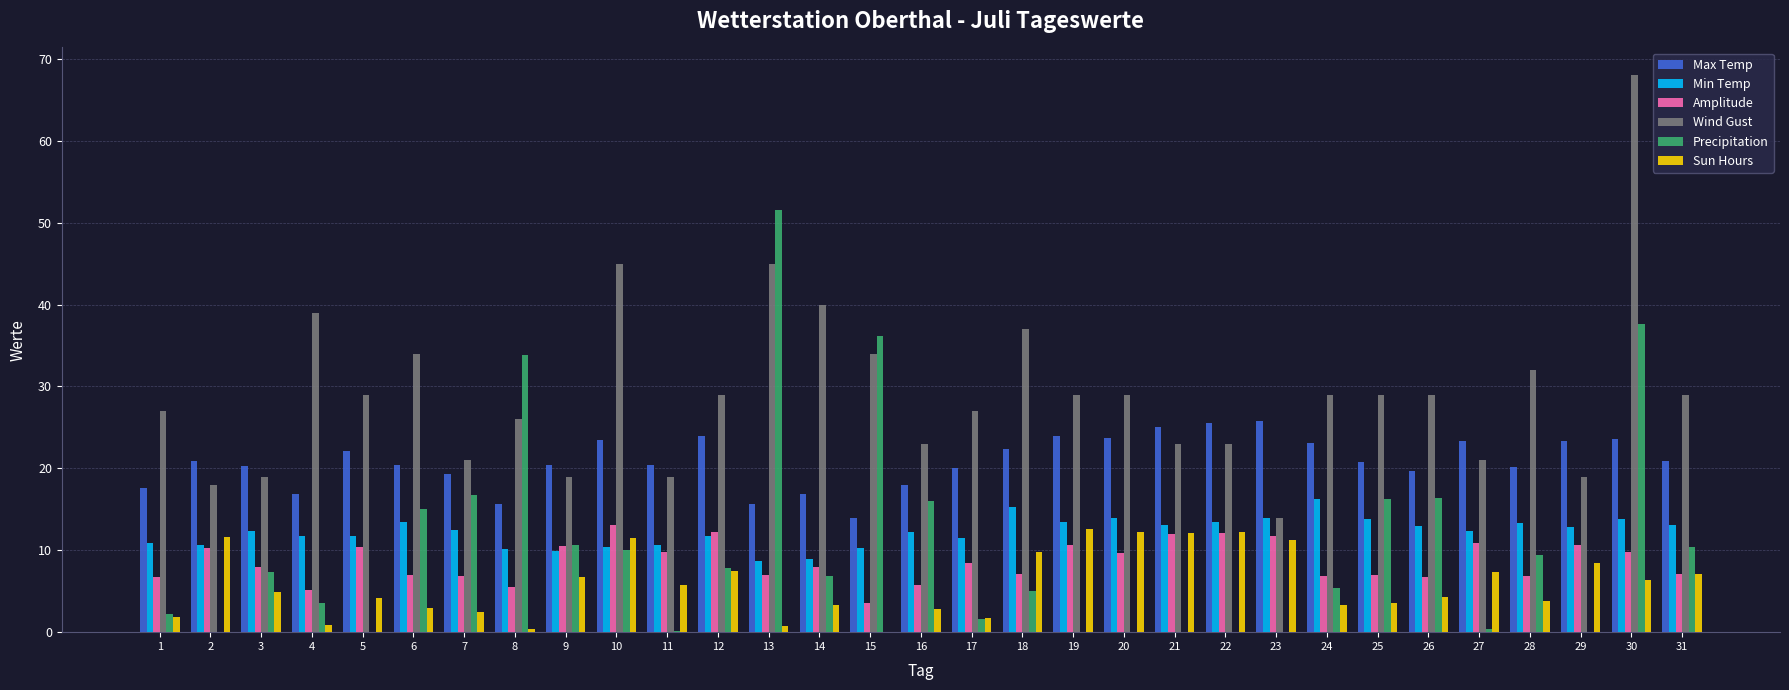

The value of Min Temp at 28 is 13.3. True or false?

True